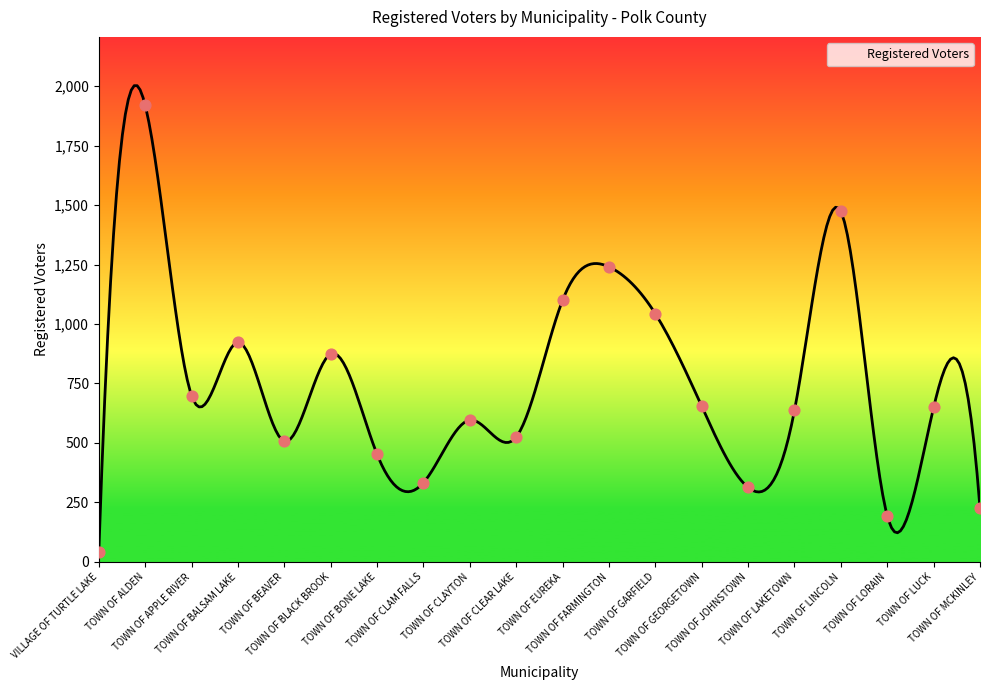

Which has a higher value, TOWN OF GARFIELD or TOWN OF BONE LAKE?

TOWN OF GARFIELD